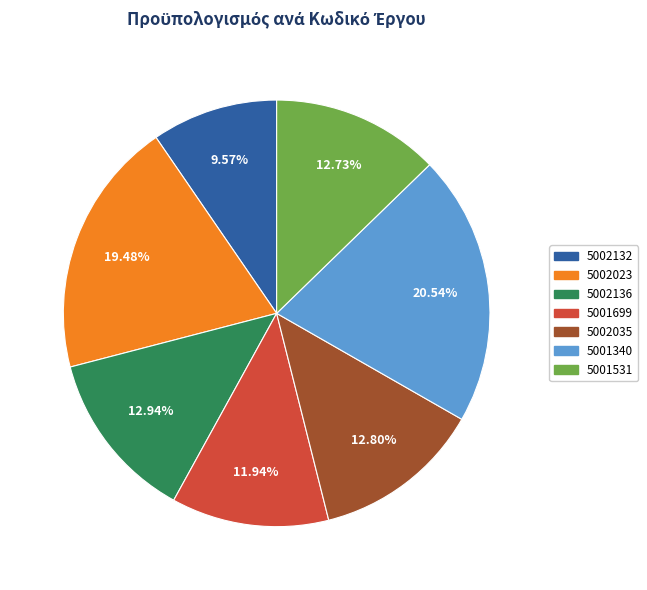

How many segments does this pie chart have?

7